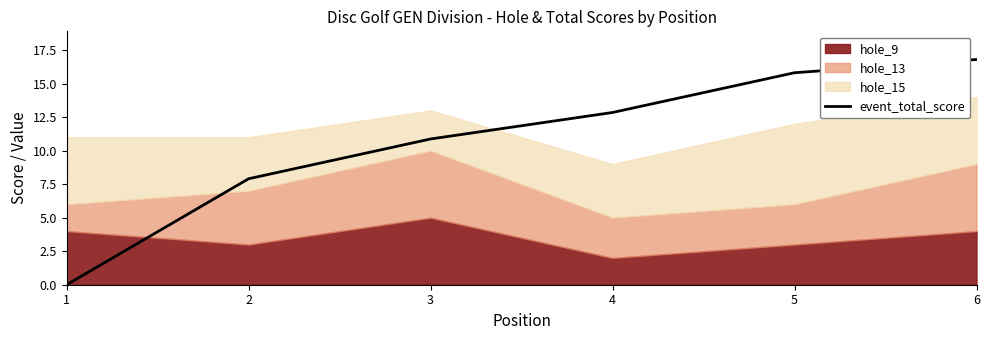

Rank the categories by value from highest to lowest.

6, 5, 4, 3, 2, 1